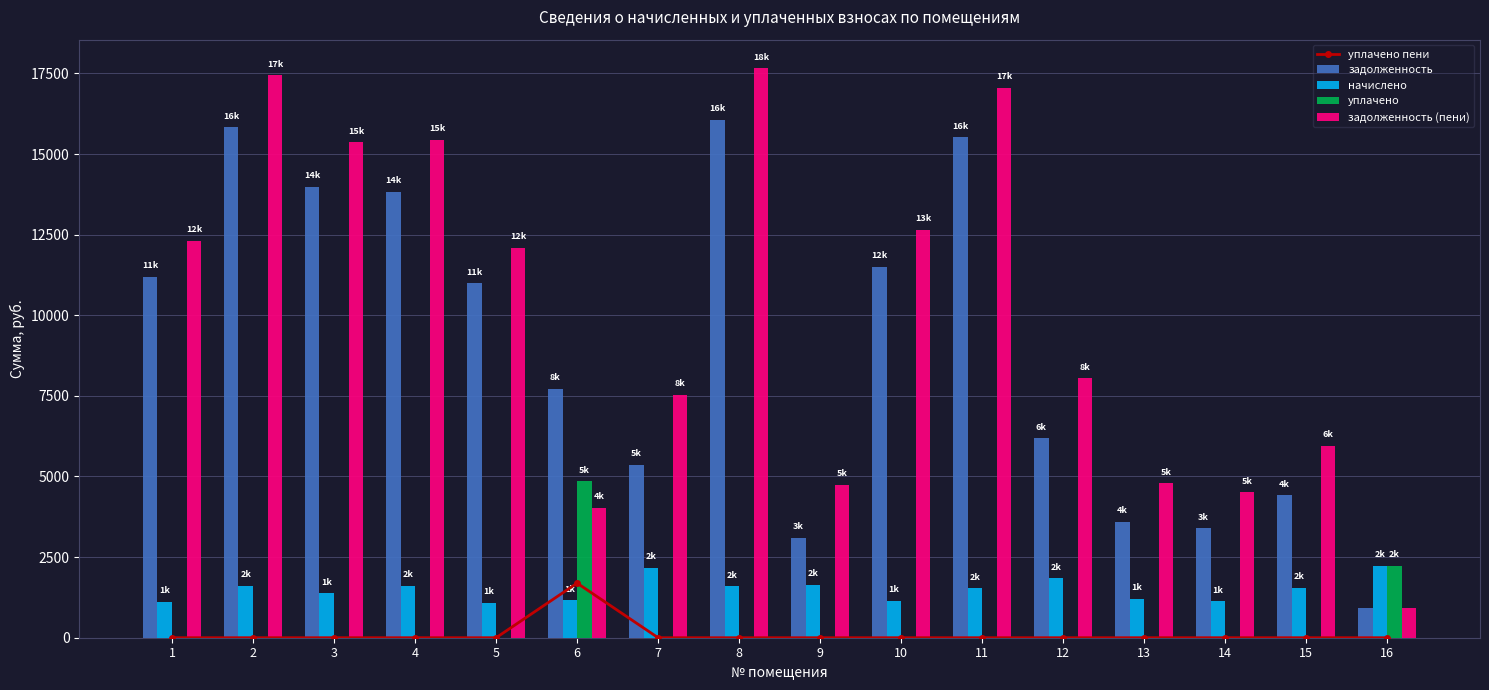

Where does the задолженность series first go above 11000?

1